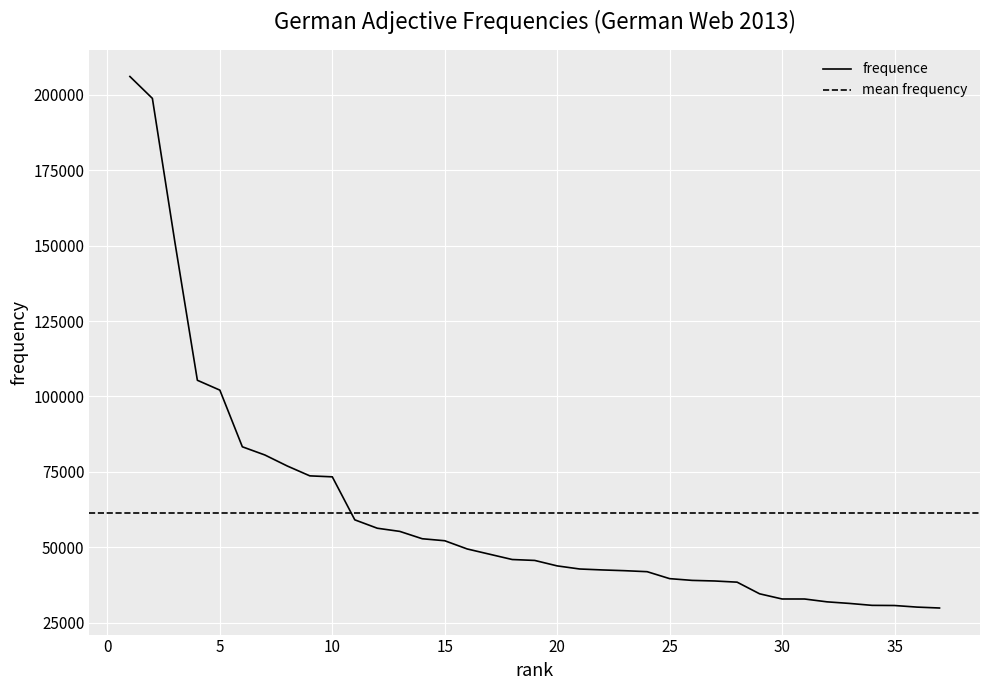

Count the number of categories in the chart.

37